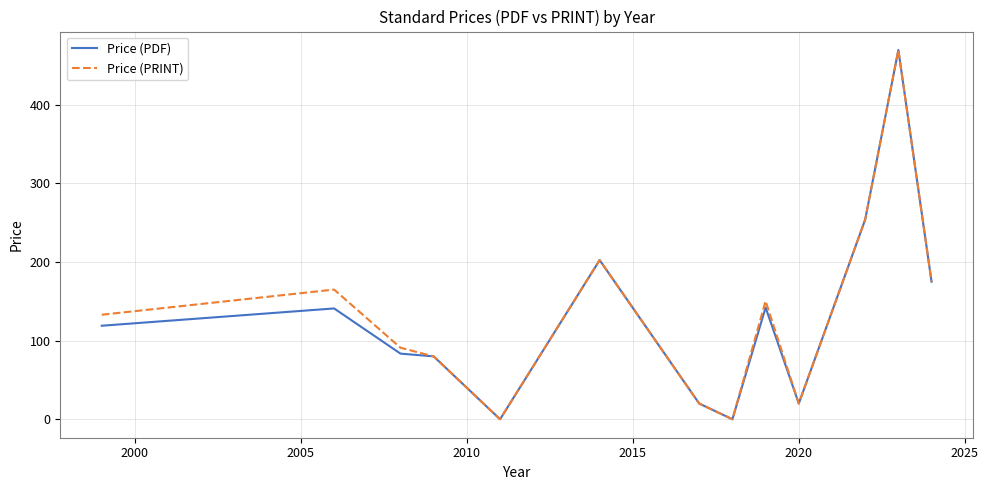

What is the maximum value for Price (PDF)?

469.8